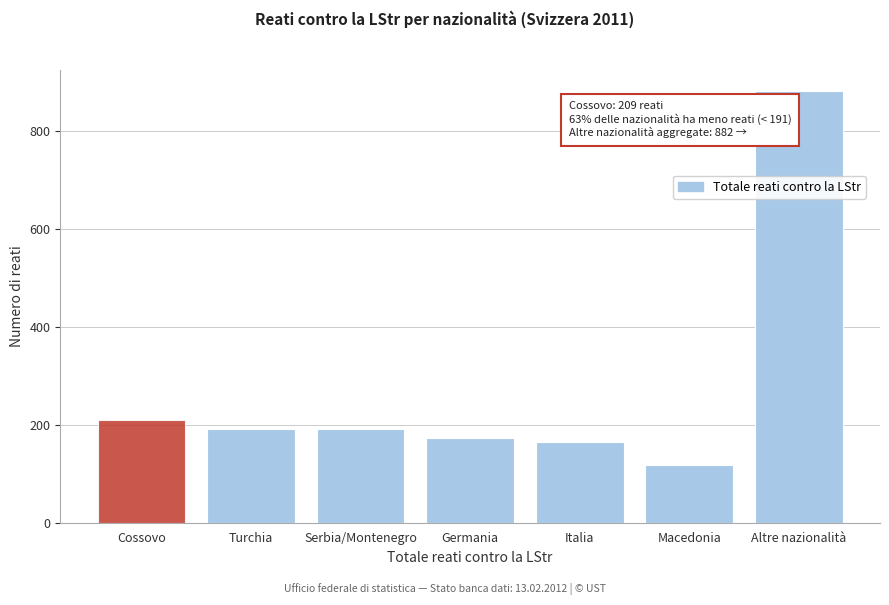

Reading left to right, what are all the values shown in this chart?

Cossovo=209	Turchia=191	Serbia/Montenegro=191	Germania=174	Italia=164	Macedonia=118	Altre nazionalità=882